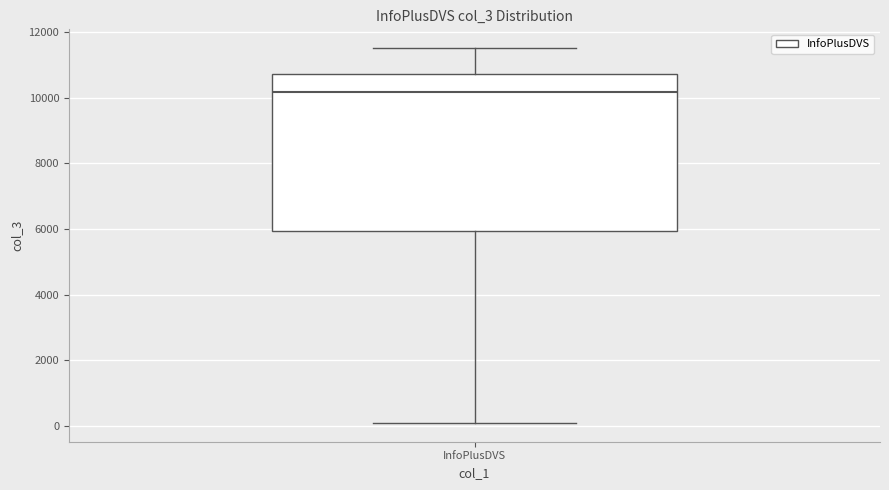

Where does the lower whisker of the box for InfoPlusDVS end on the y-axis? The values are not printed on the chart, so give them approximately, as read against the axis.

0